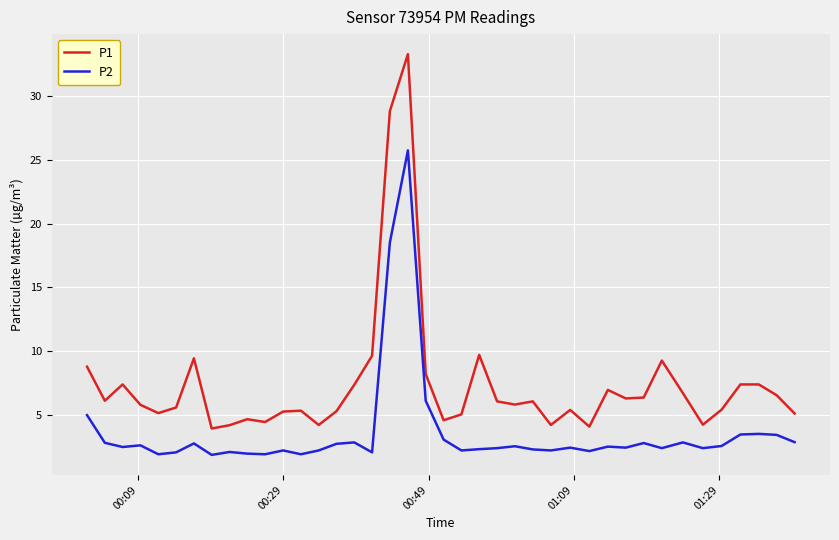

What is the average value of the P1 series?

7.4